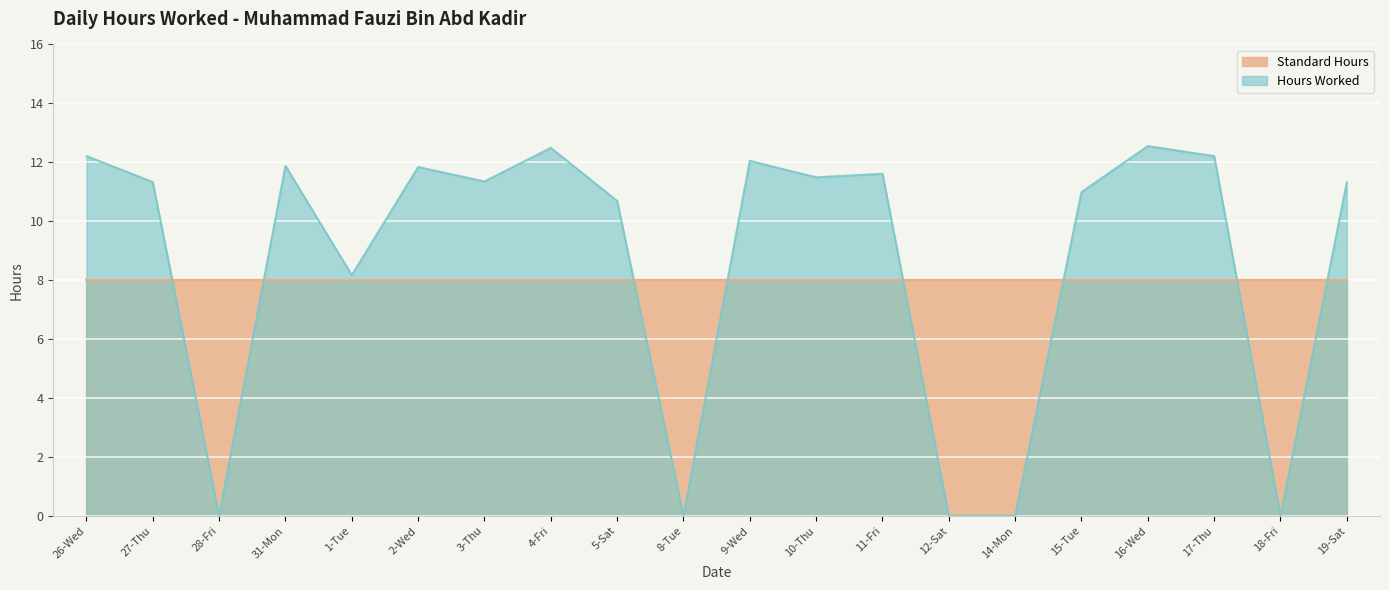

How many distinct data groups are displayed?

2